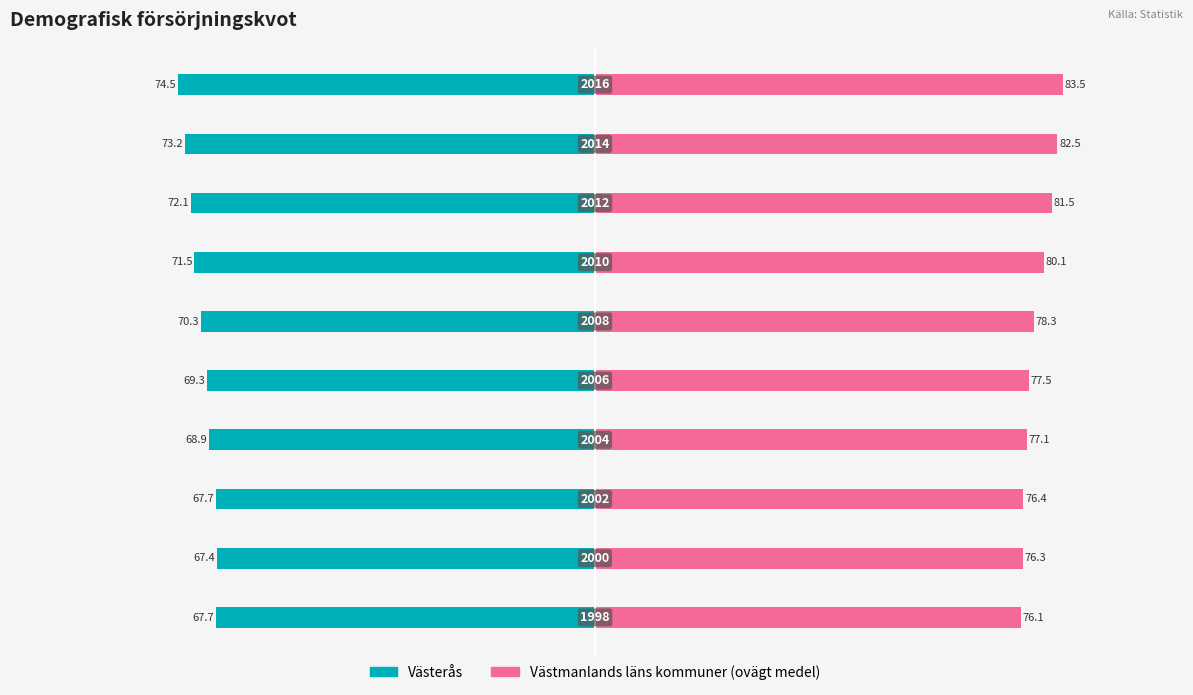

What is the value of the Västmanlands läns kommuner (ovägt medel) bar at the 5th from the left?

77.5